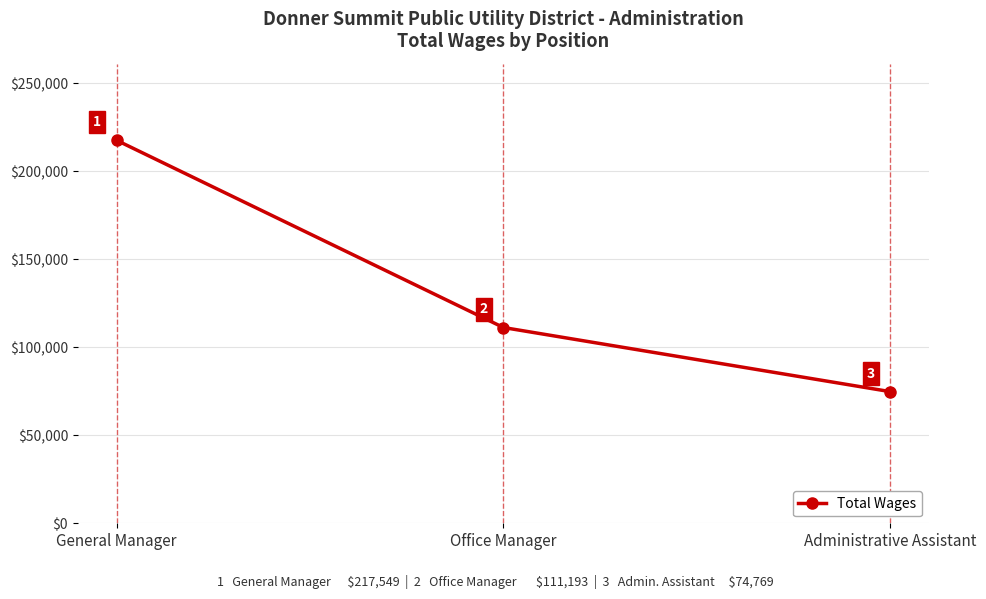

Reading left to right, extract all data points from this chart.

General Manager=217549	Office Manager=111193	Administrative Assistant=74769